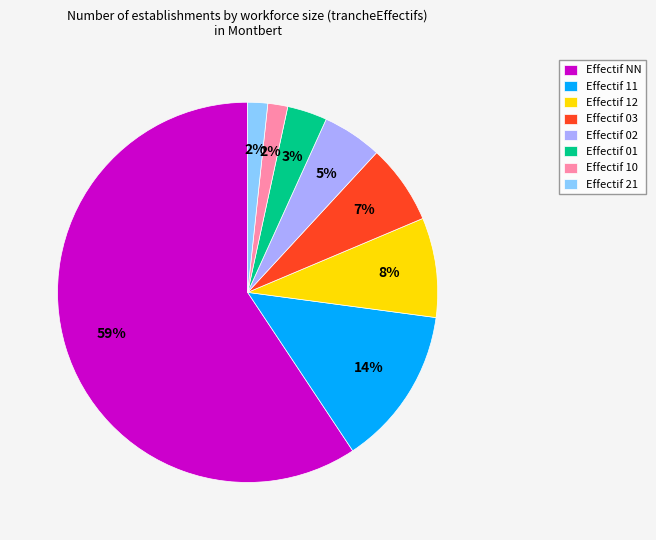

Count the number of slices in the pie.

8